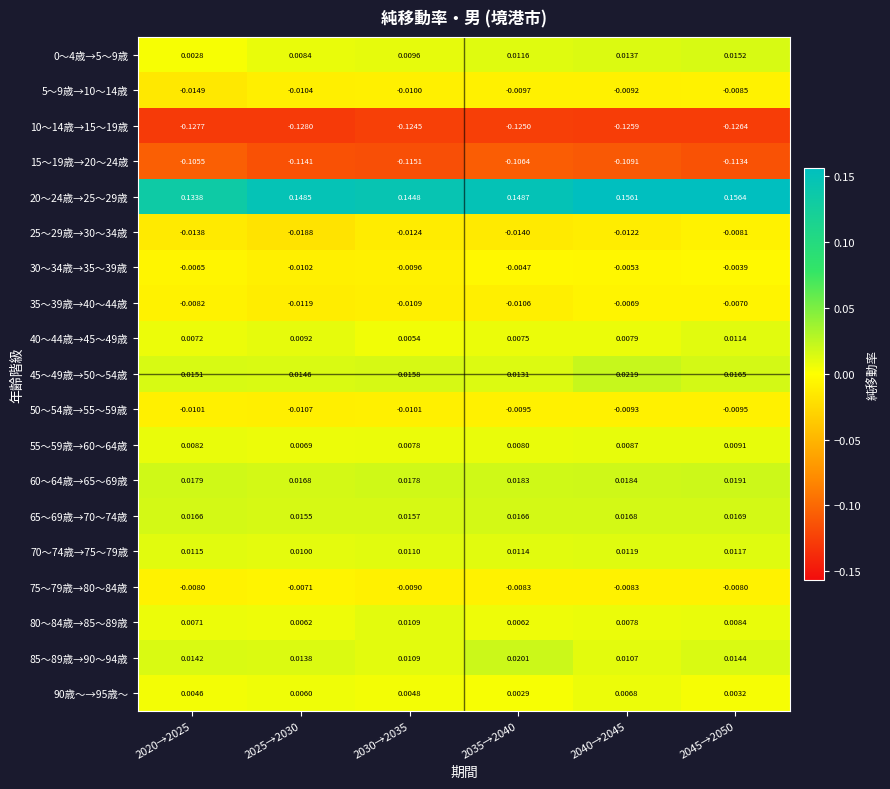

Is the value of 70～74歳→75～79歳 at 2045→2050 greater than the value of 30～34歳→35～39歳 at 2025→2030?

Yes